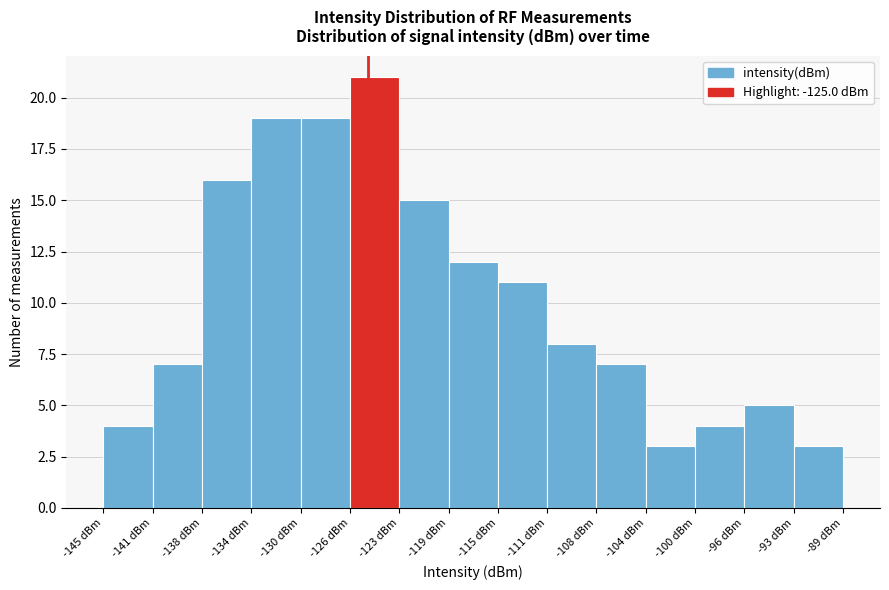

Reading left to right, list every bar in this chart as the range it spans on the x-axis followed by its height. Neither the bar edges nor the heights are printed on the chart, so give them approximately, as read against the axes.

-145.0 to -141.5: 4
-141.5 to -137.5: 7
-137.5 to -134.0: 16
-134.0 to -130.0: 19
-130.0 to -126.5: 19
-126.5 to -122.5: 21
-122.5 to -119.0: 15
-119.0 to -115.0: 12
-115.0 to -111.5: 11
-111.5 to -107.5: 8
-107.5 to -104.0: 7
-104.0 to -100.0: 3
-100.0 to -96.5: 4
-96.5 to -92.5: 5
-92.5 to -89.0: 3